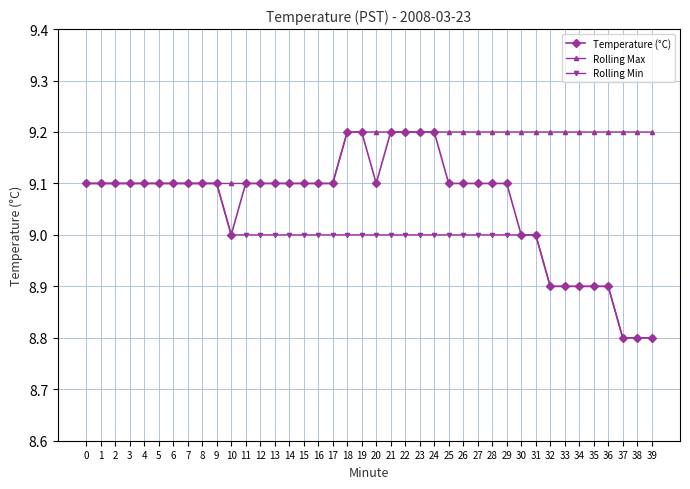

List the series in order of their overall mean, lowest first.

Rolling Min, Temperature (°C), Rolling Max